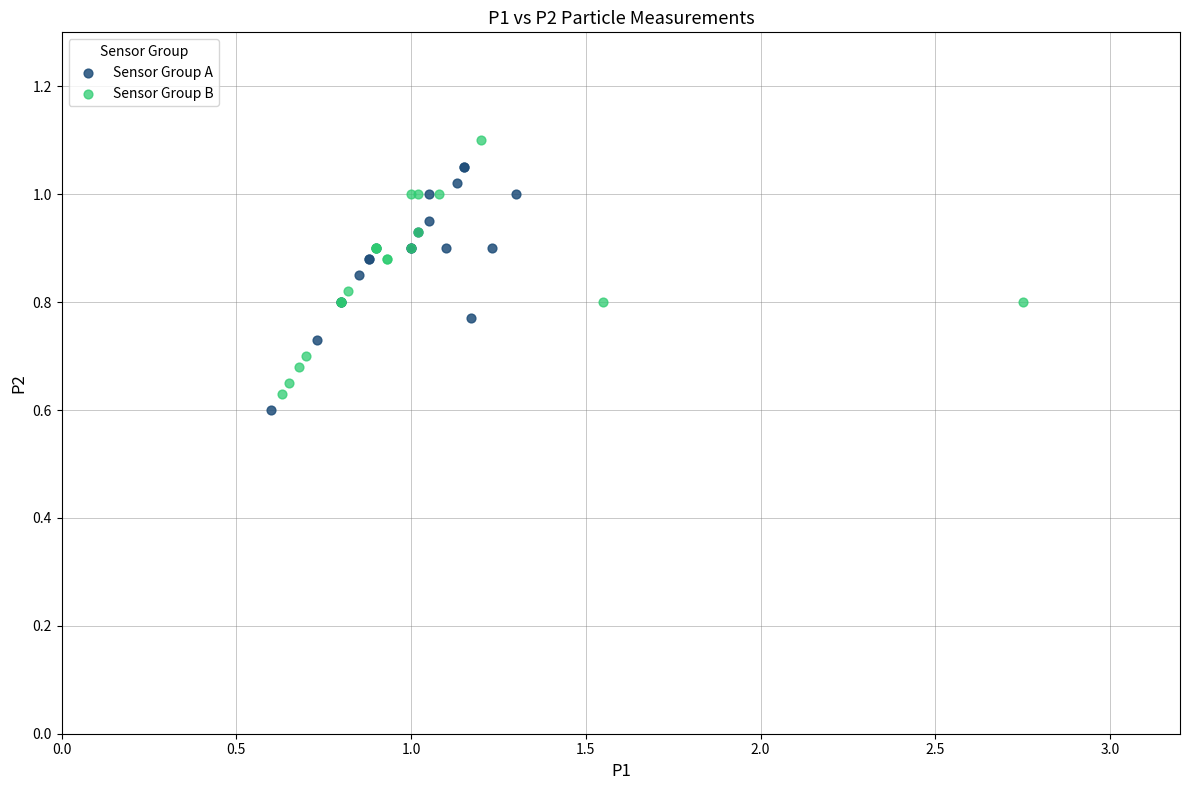

Which series contains the highest Y value?

Sensor Group B